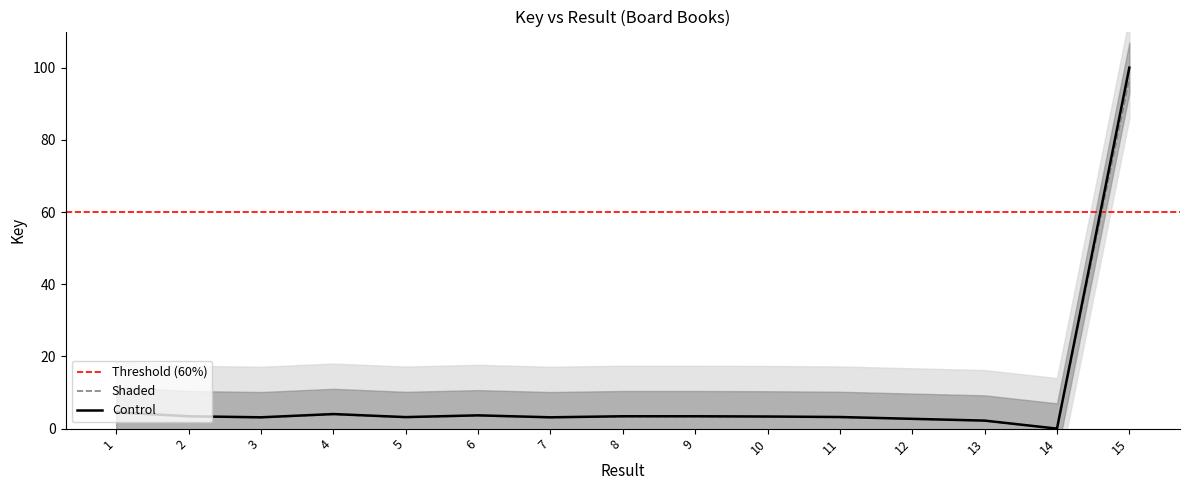

The value of Control at 13 is 2.2. True or false?

True